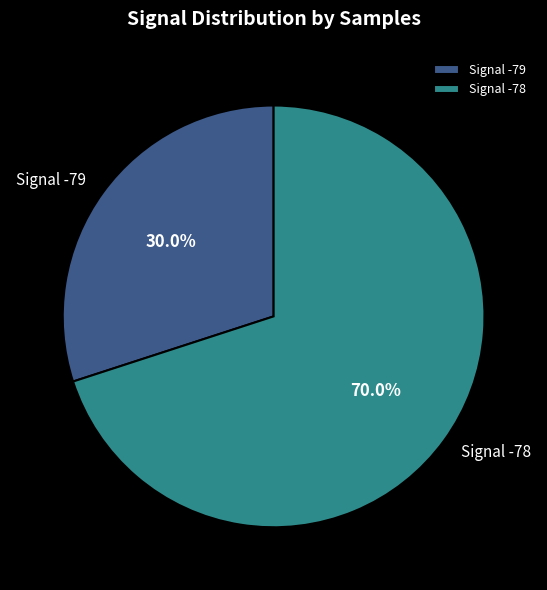

What is the ratio of the value at Signal -78 to the value at Signal -79?

2.3